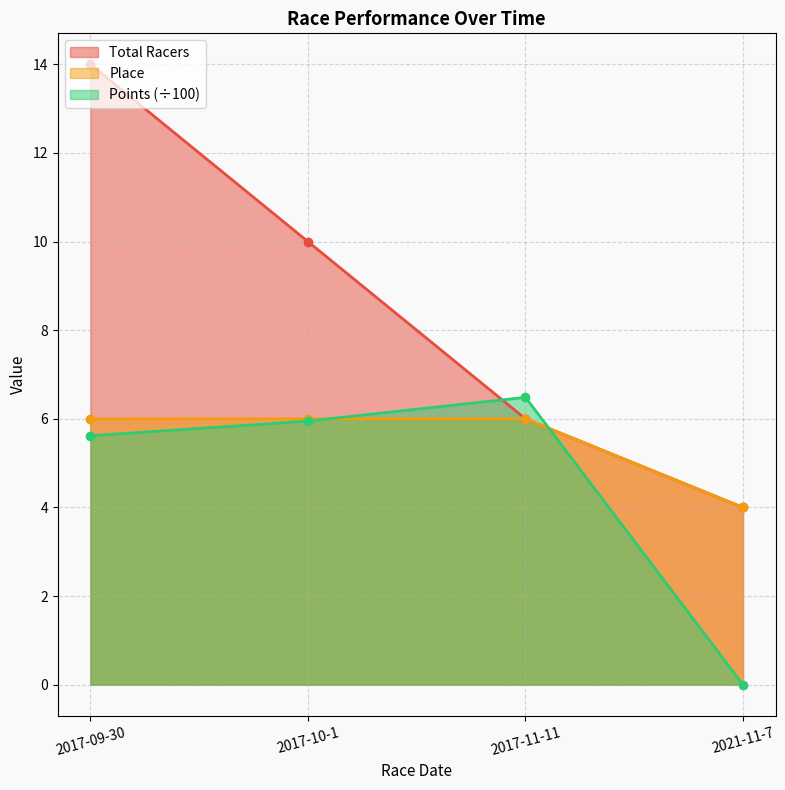

How many Place values are between 6 and 7?

3